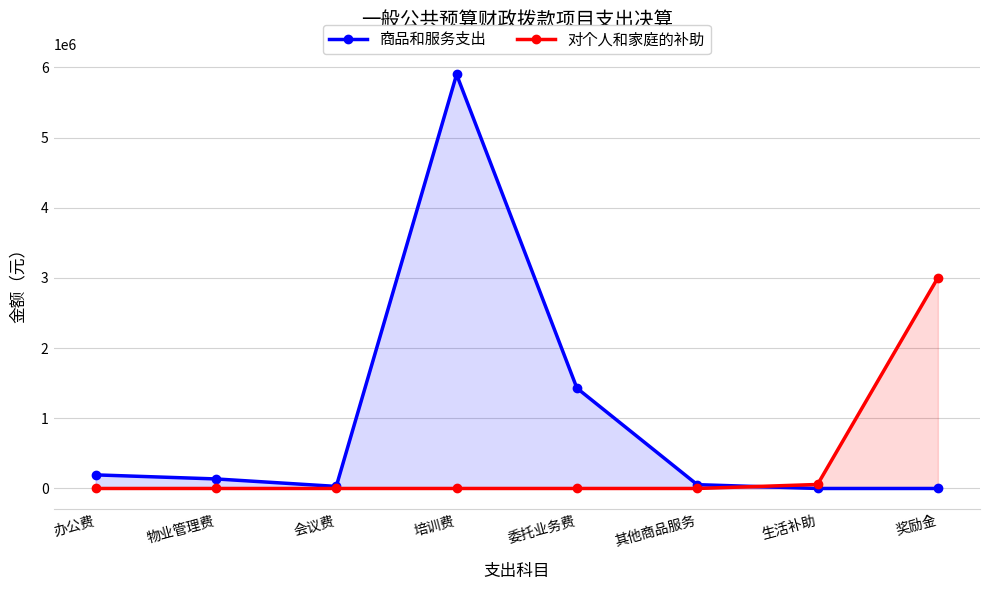

How many data points in 对个人和家庭的补助 are above 0?

2